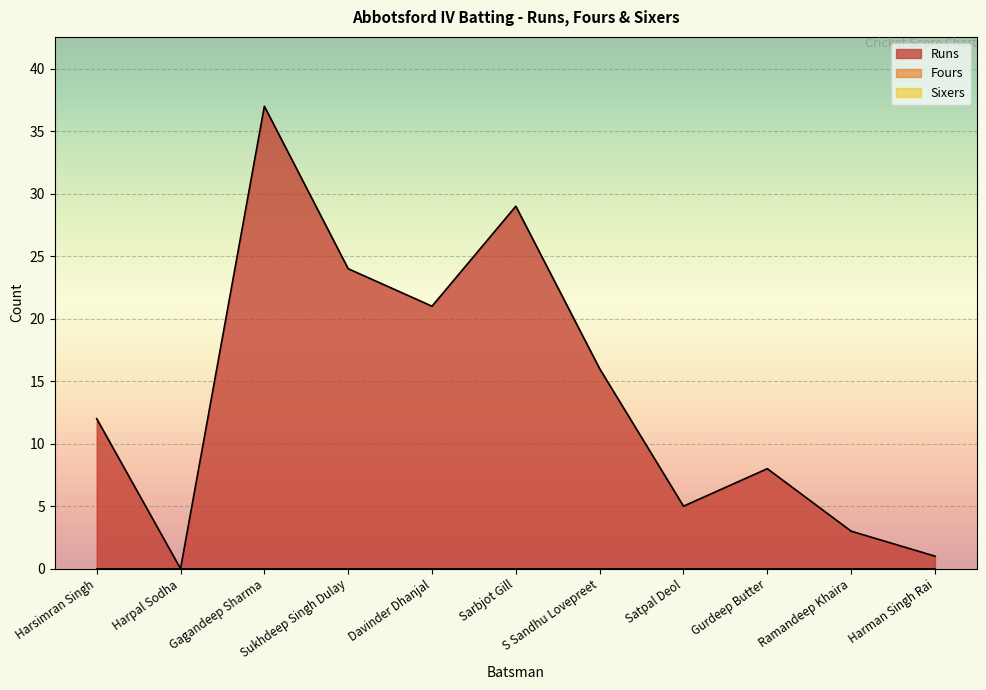

What is the value of the Runs point at the 5th from the left?

21